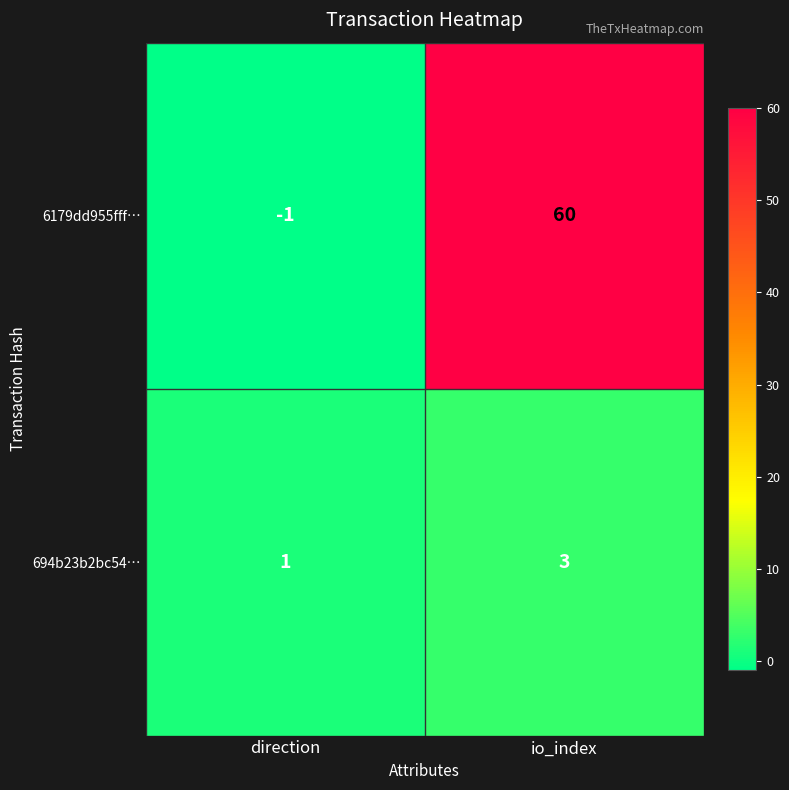

How many values in the 6179dd955fff… series are below 60?

1